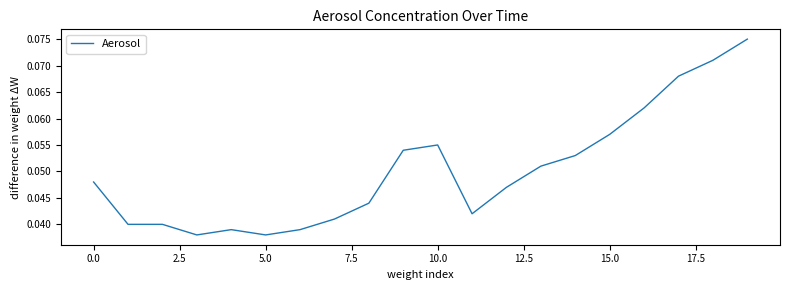

Does the chart have visible grid lines?

No